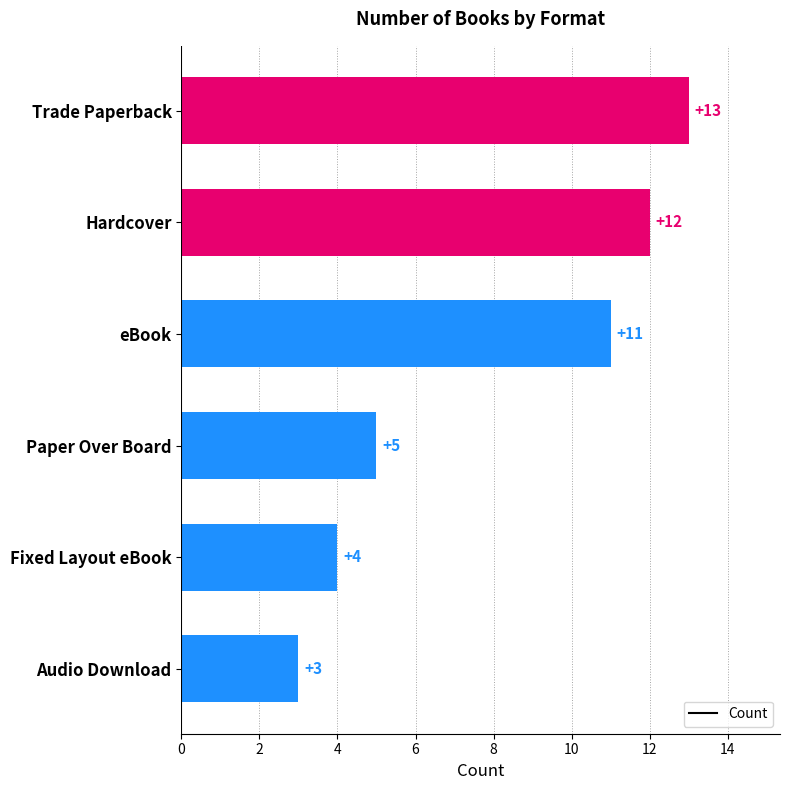

Reading top to bottom, extract all data points from this chart.

13	12	11	5	4	3